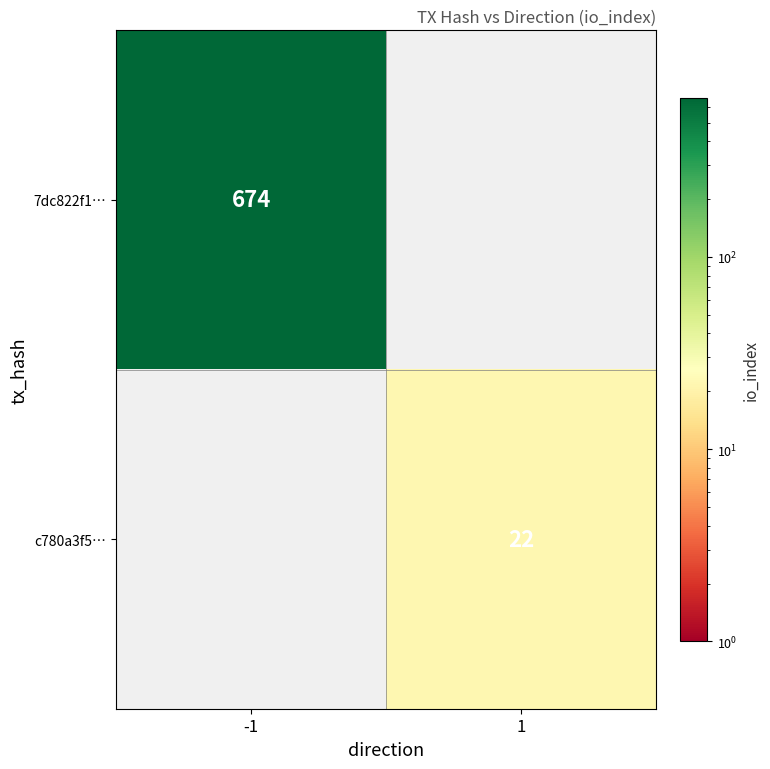

The value of c780a3f5… at 1 is 35. True or false?

False